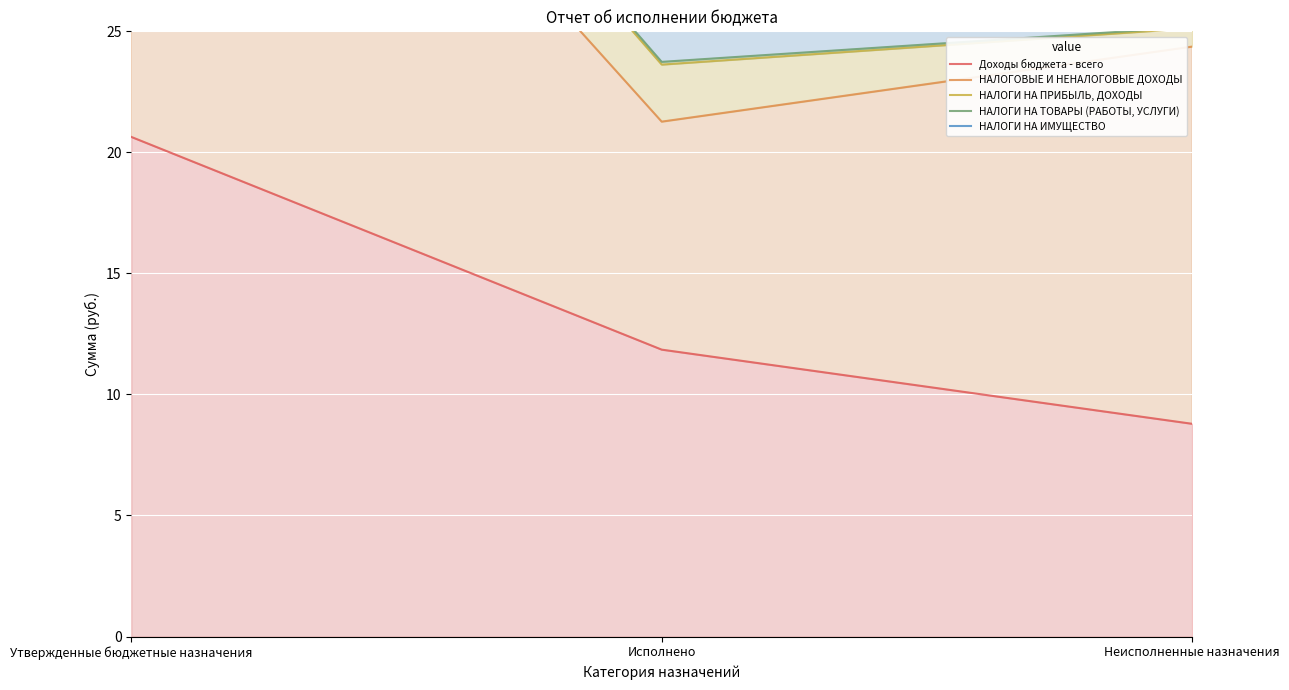

How many values in the НАЛОГИ НА ИМУЩЕСТВО series exceed 28?

2